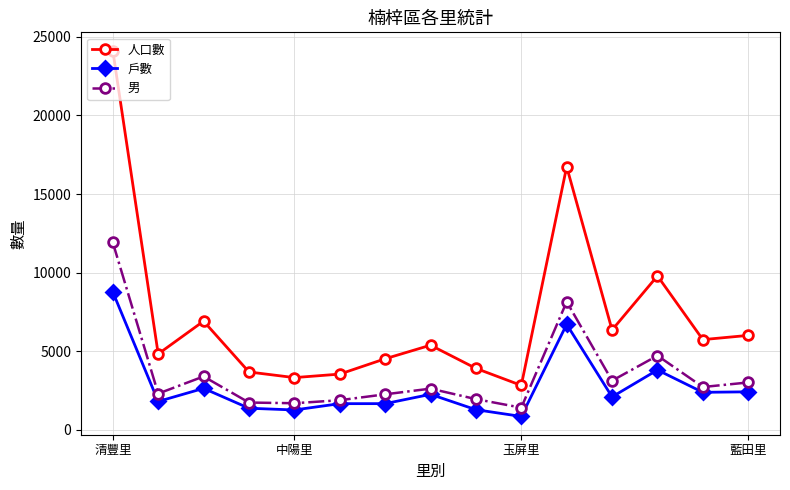

In 戶數, how many points are lower than both neighbors (excluding endpoints)?

5